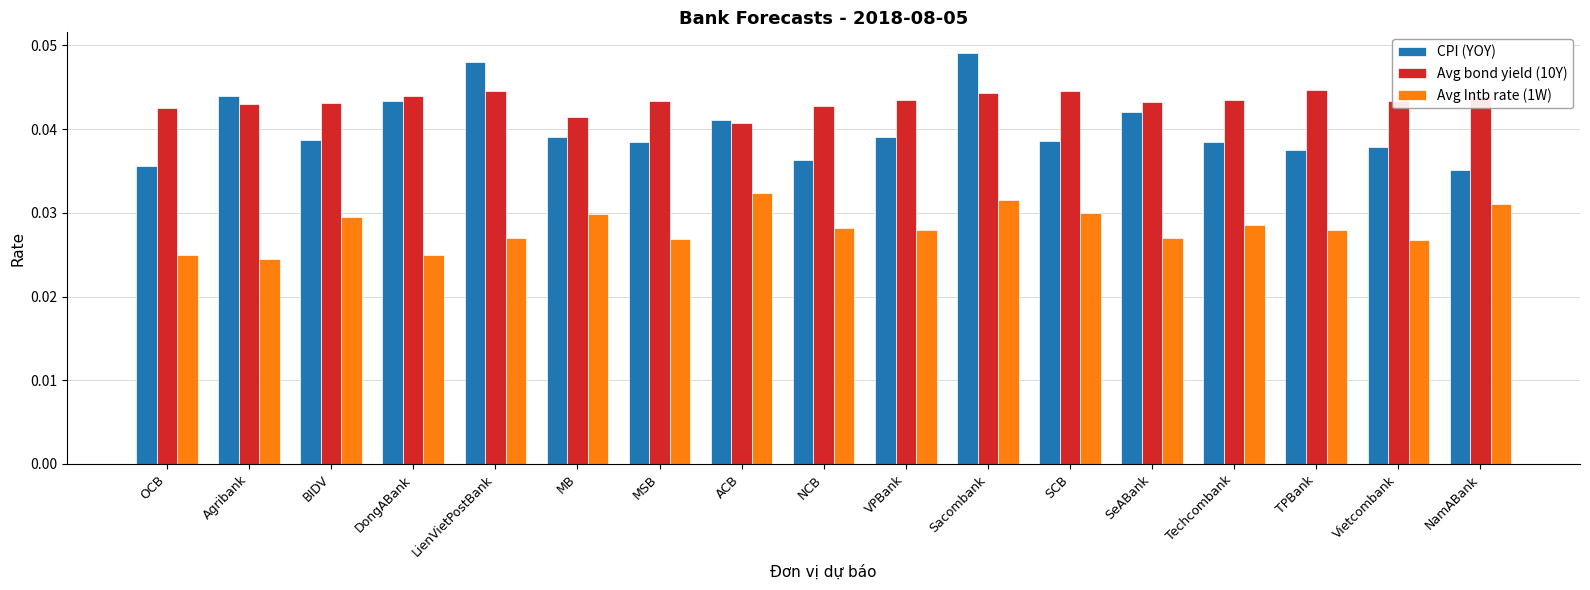

What is the sum of all Avg bond yield (10Y) values?

0.7